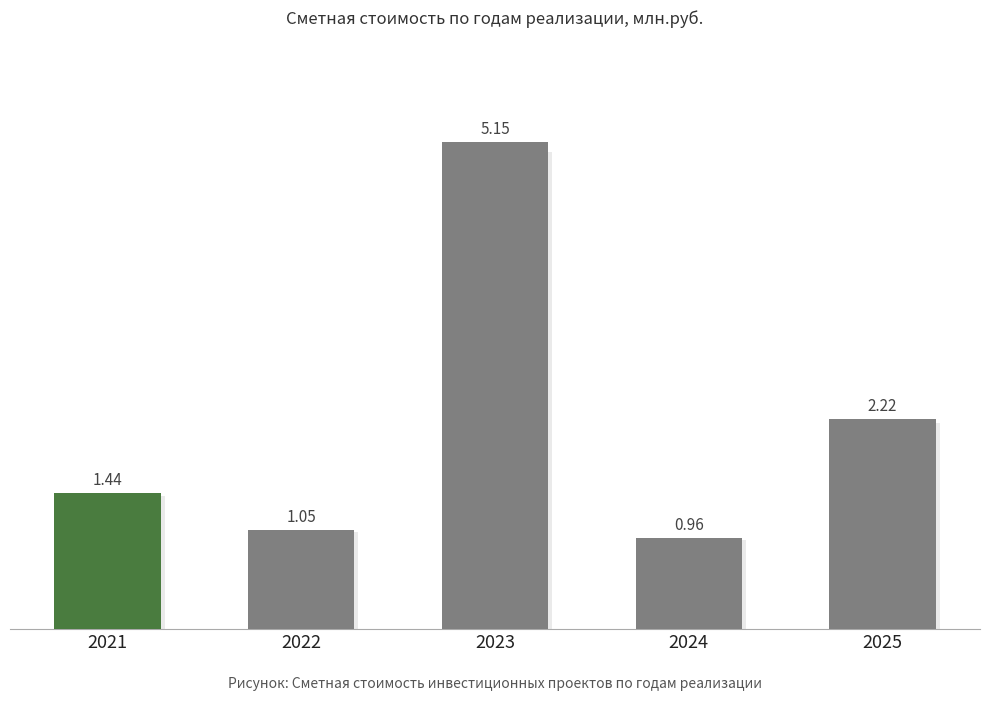

Rank the categories by value from highest to lowest.

2023, 2025, 2021, 2022, 2024